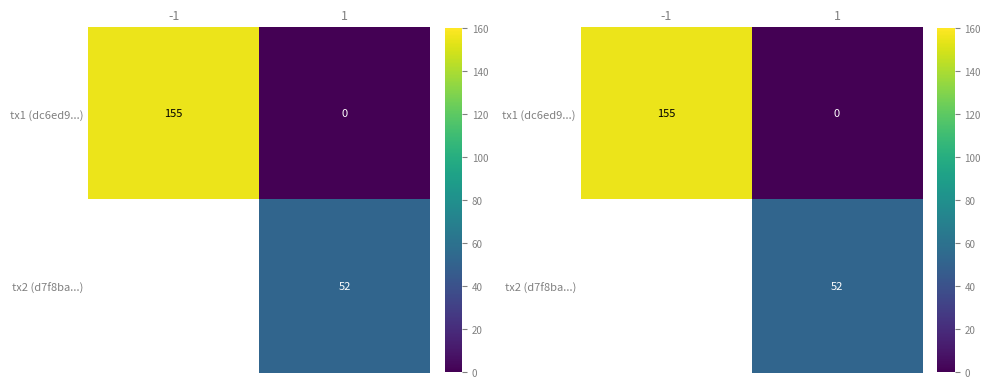

List the series in order of their peak value, lowest first.

tx2 (d7f8ba...), tx1 (dc6ed9...)